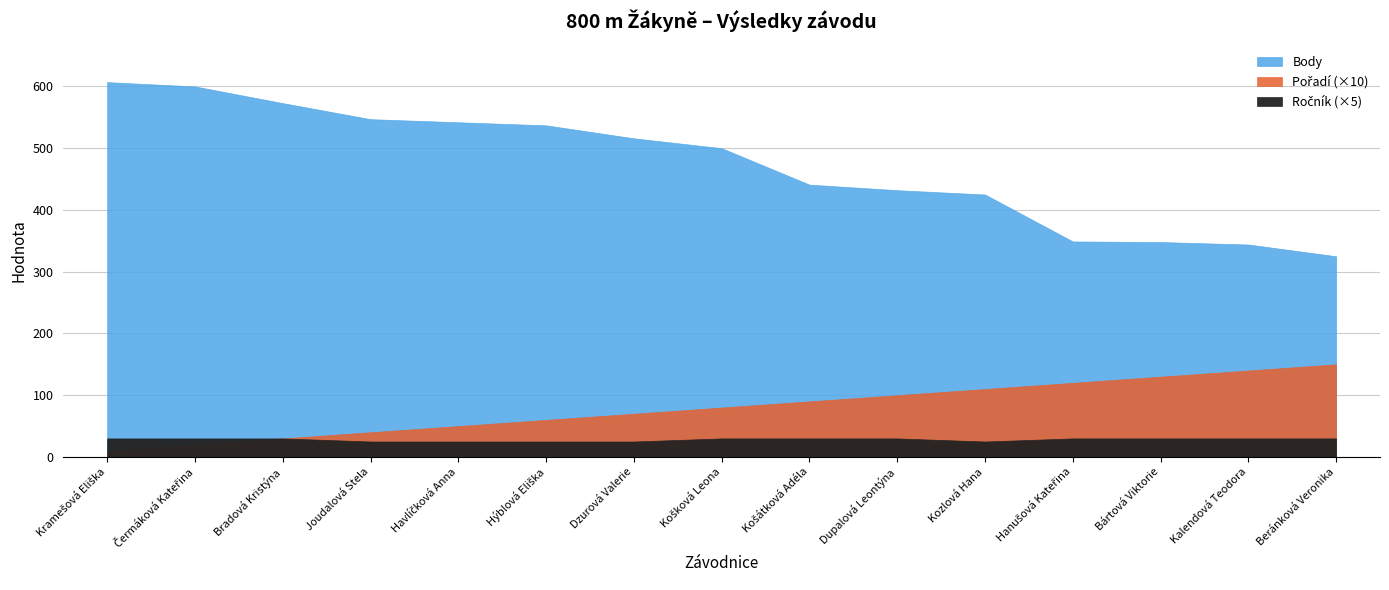

At which category does the chart reach its peak across all series?

Kramešová Eliška